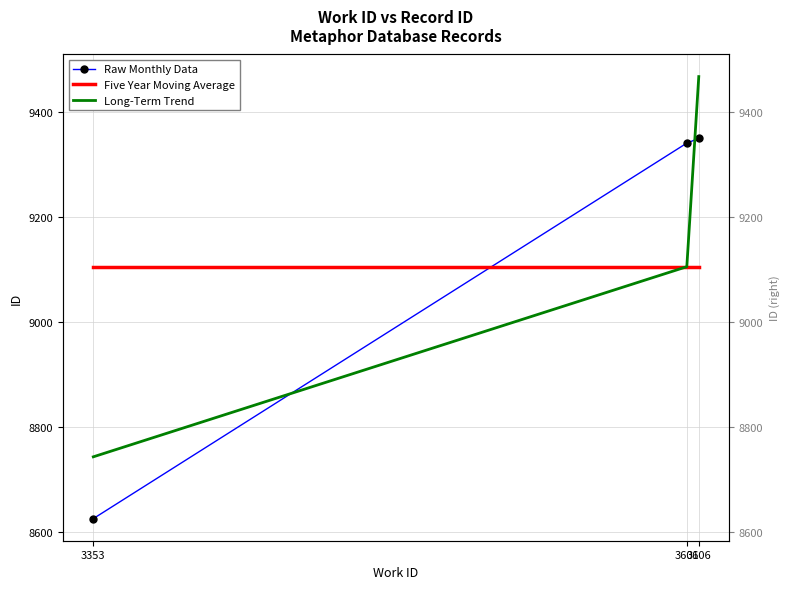

At how many categories does at least one series exceed 8833?

3